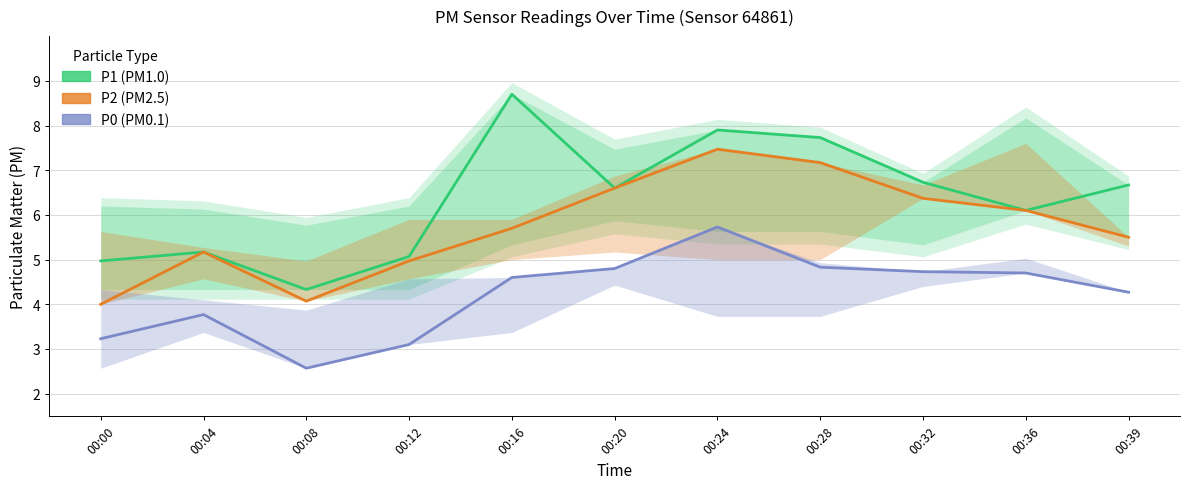

What value does the P1 series have at 00:36?

6.1